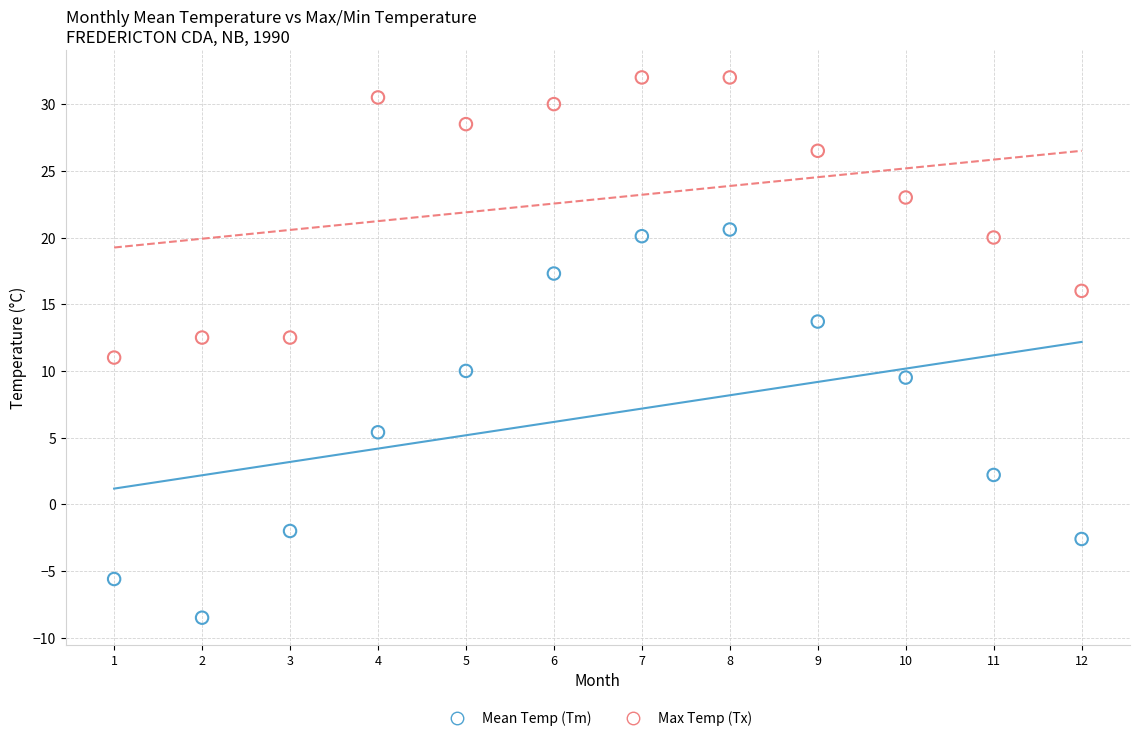

In the Mean Temp (Tm) series, what Y value is closest to 6?

5.4